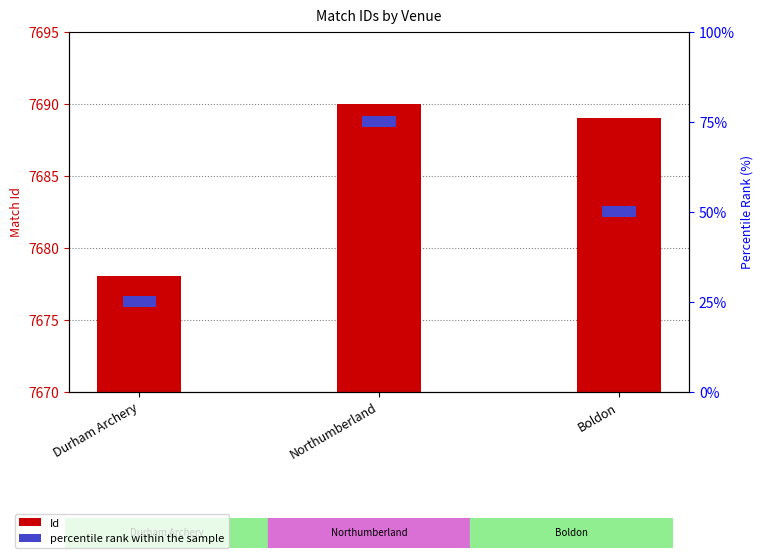

At which category does the chart reach its peak across all series?

Northumberland